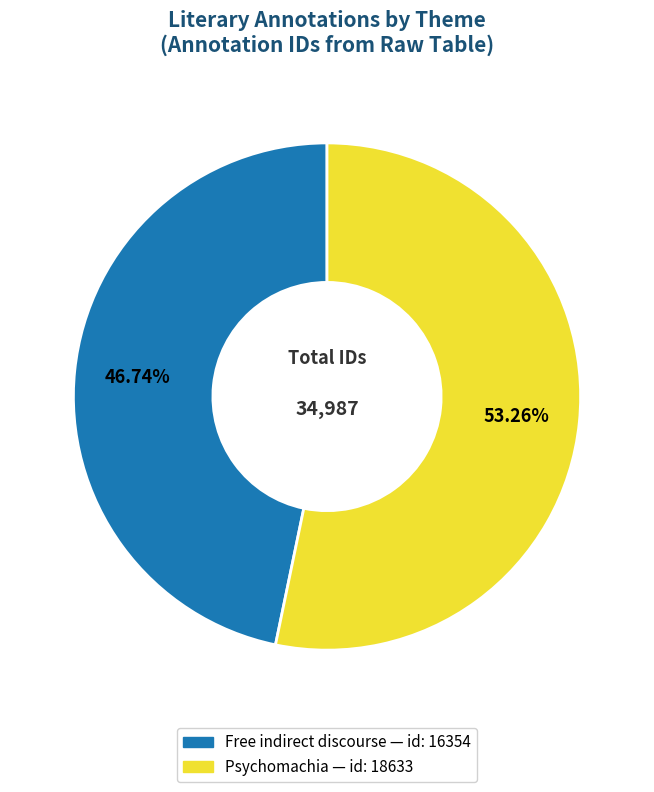

Does any single category account for the majority?

Yes